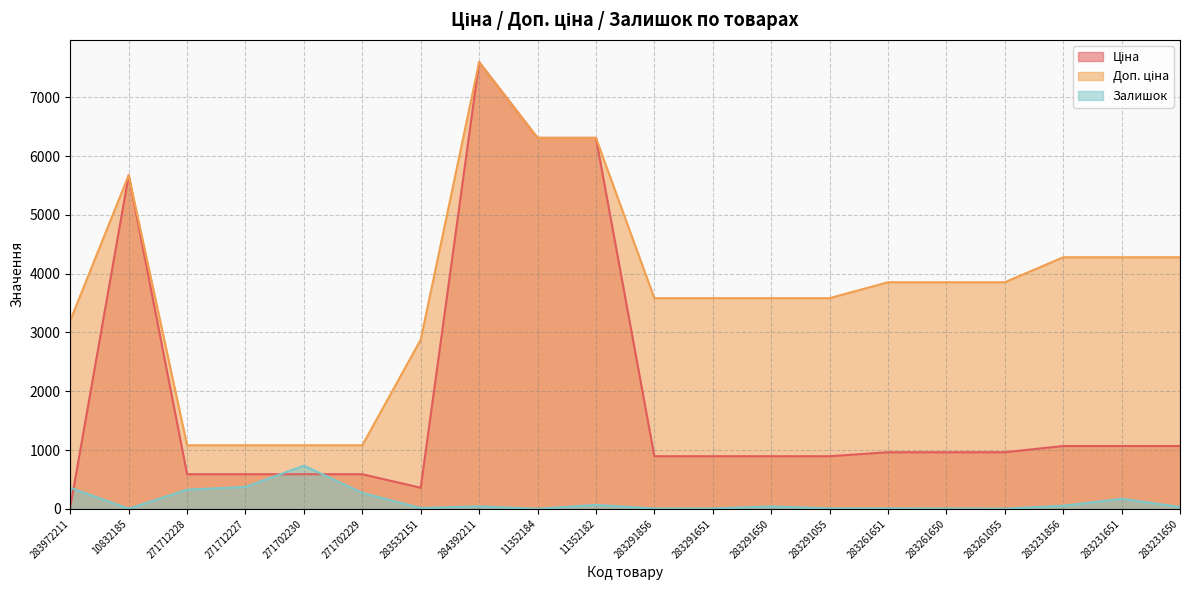

True or false: Залишок and Доп. ціна intersect in this chart.

False